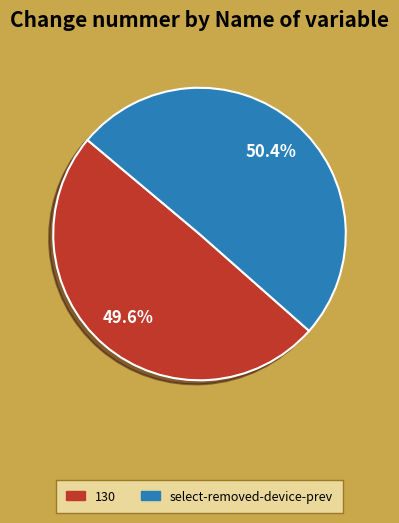

What is the smallest slice in the pie chart?

130